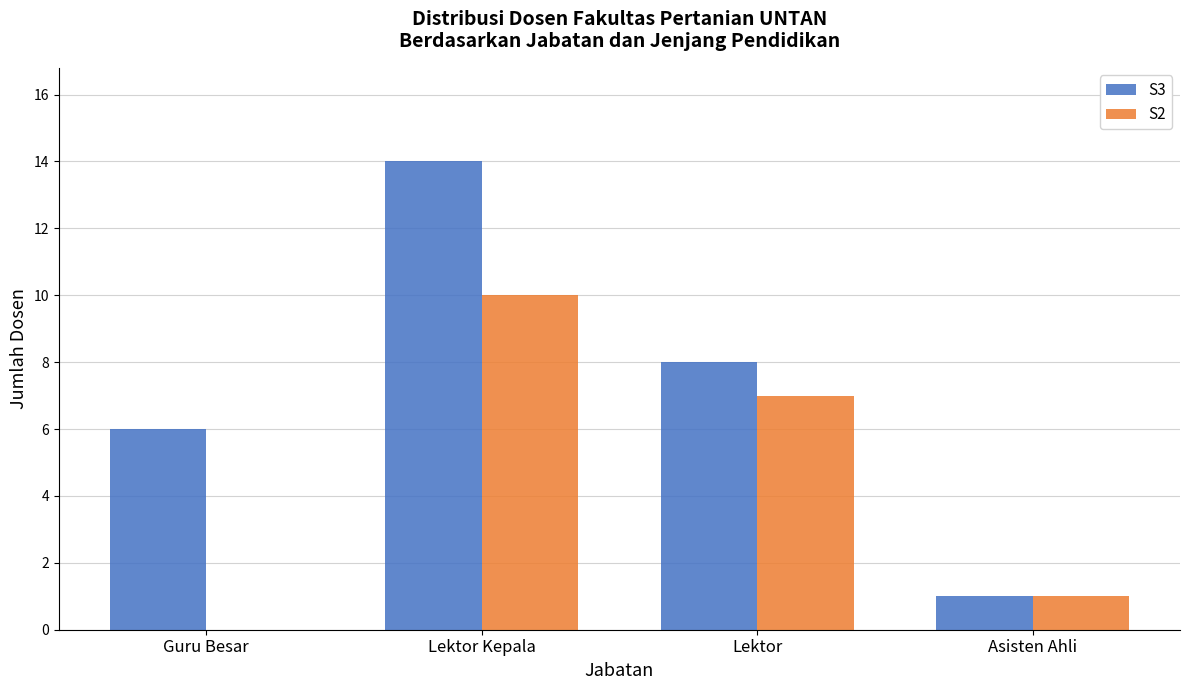

What is the sum of all S2 values?

18